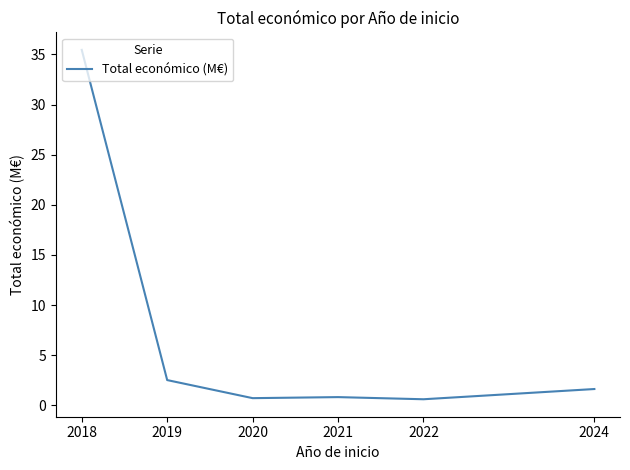

What is the maximum value shown in the chart?

35.5